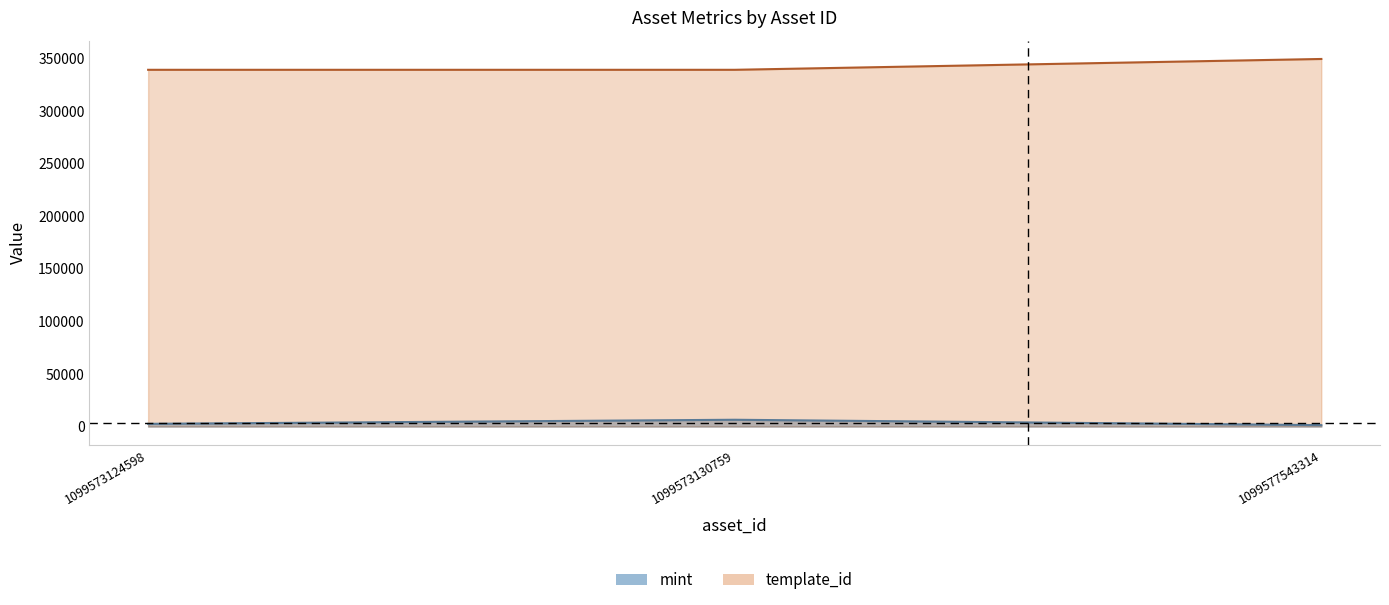

The value of template_id at 1099573124598 is 339228. True or false?

True